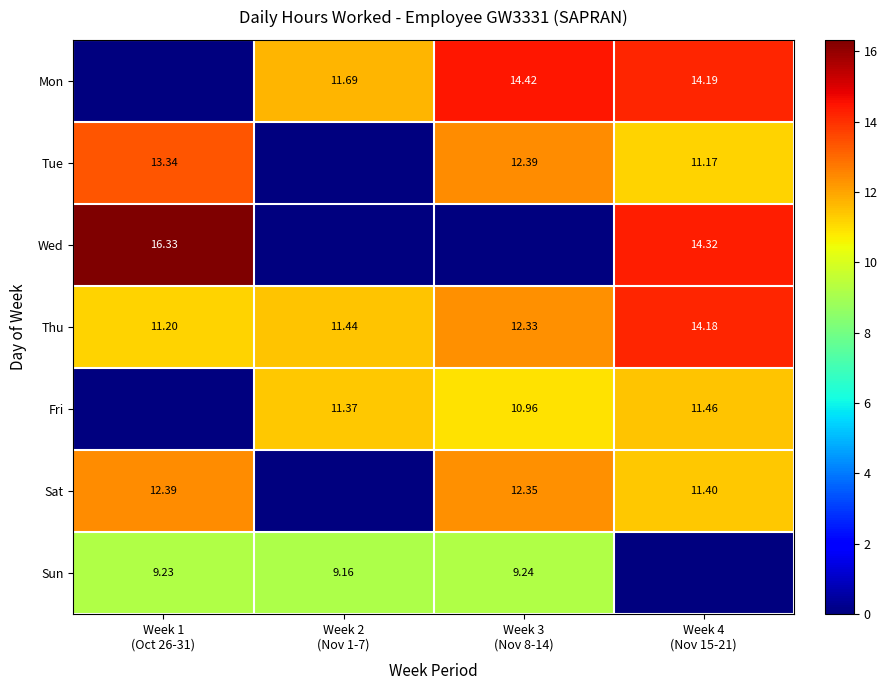

Which series has the largest range (max minus min)?

Wed